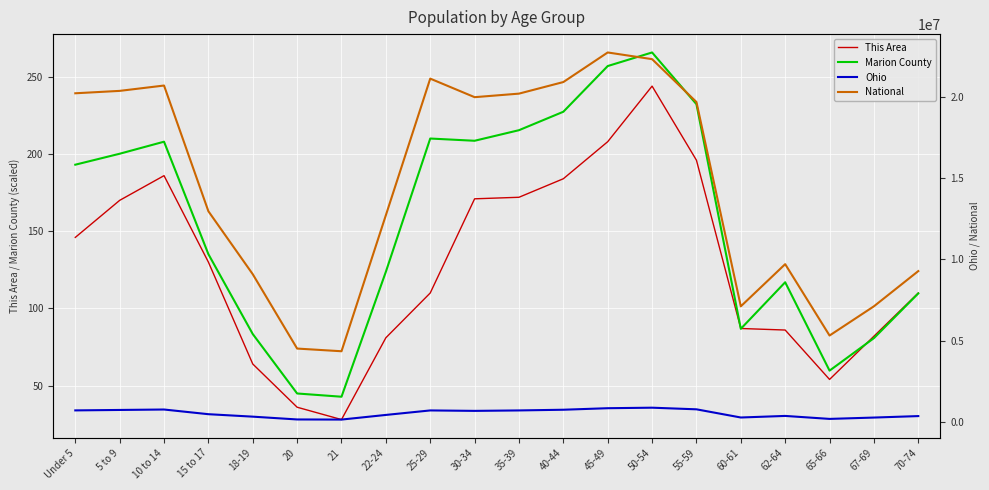

Which series changed the most between 21 and 25-29?

National